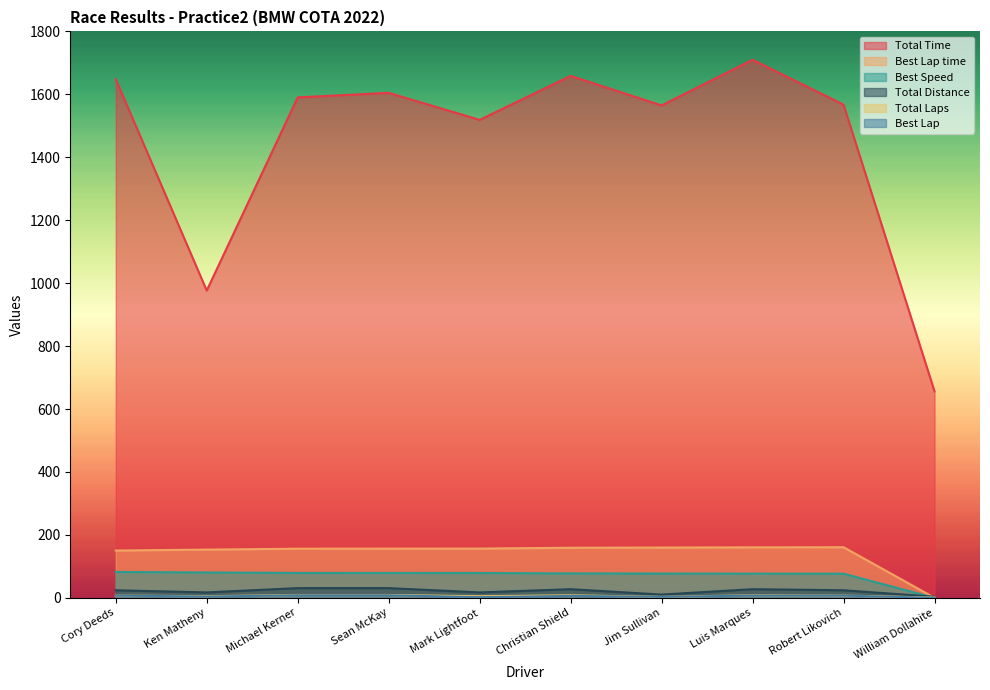

Reading left to right, list all the values displayed in this chart.

Total Laps: 24.0	17.1	30.8	30.8	17.1	27.4	10.3	27.4	24.0	3.4
Total Time: 1648.0	976.4	1590.3	1604.7	1518.8	1658.7	1564.7	1709.8	1567.2	656.0
Best Lap time: 150.2	153.2	156.1	156.2	156.4	159.1	159.8	160.4	160.8	0.0
Best Speed: 82.1	80.5	79.0	79.0	78.9	77.5	77.2	76.9	76.7	0.0
Best Lap: 7.0	4.0	8.0	8.0	2.0	6.0	3.0	7.0	7.0	0.0
Total Distance: 7.0	5.0	9.0	9.0	5.0	8.0	3.0	8.0	7.0	1.0